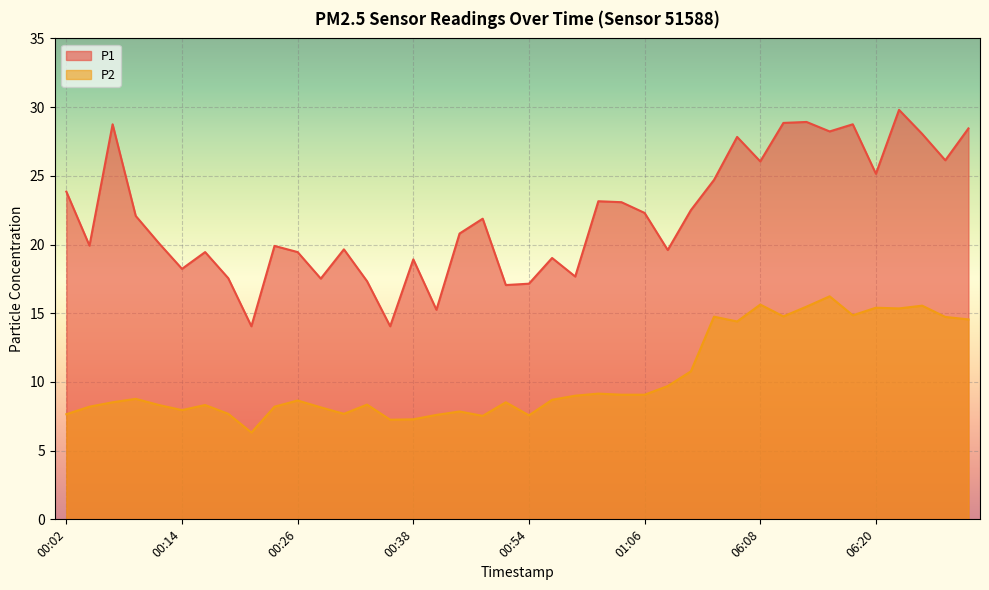

What value does the P2 series have at 06:05?

14.4